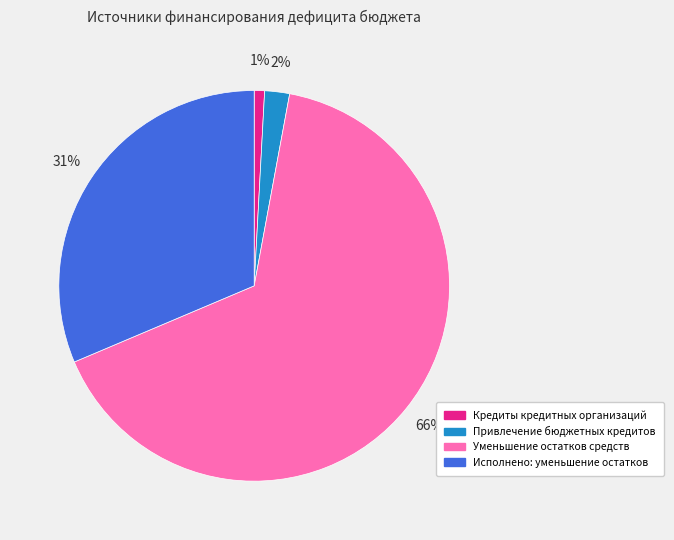

To the nearest percent, what is the combined percentage of Кредиты кредитных организаций and Привлечение бюджетных кредитов?

3%